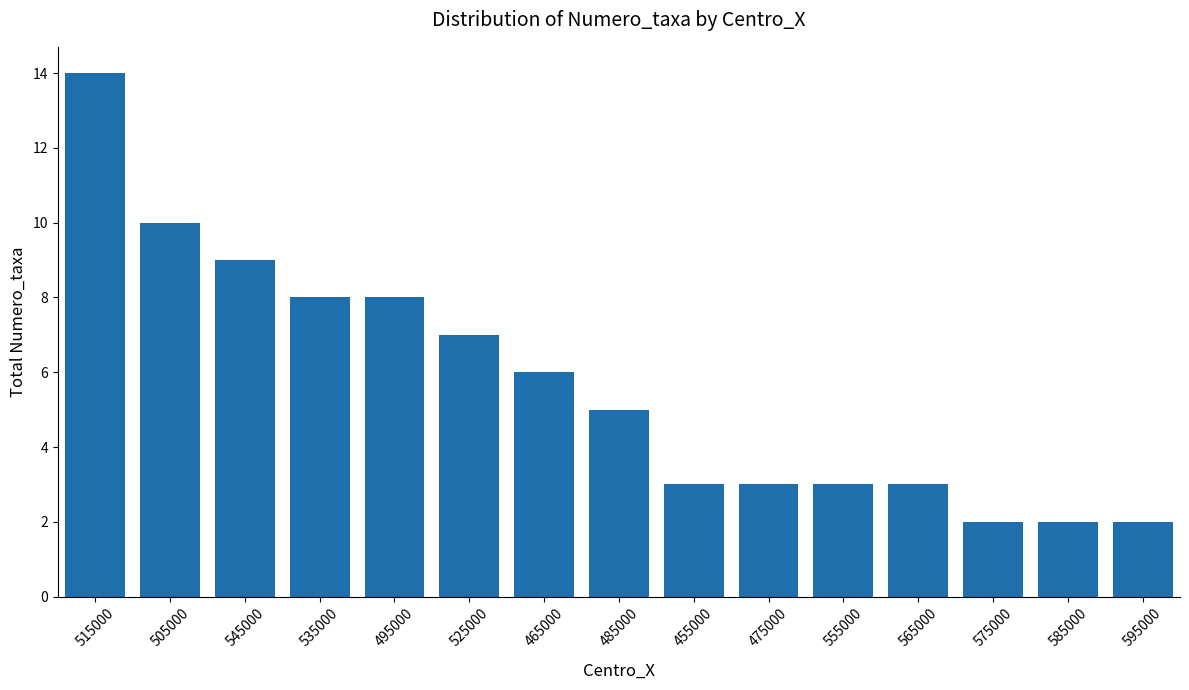

True or false: the data shows 2 at 585000.

True